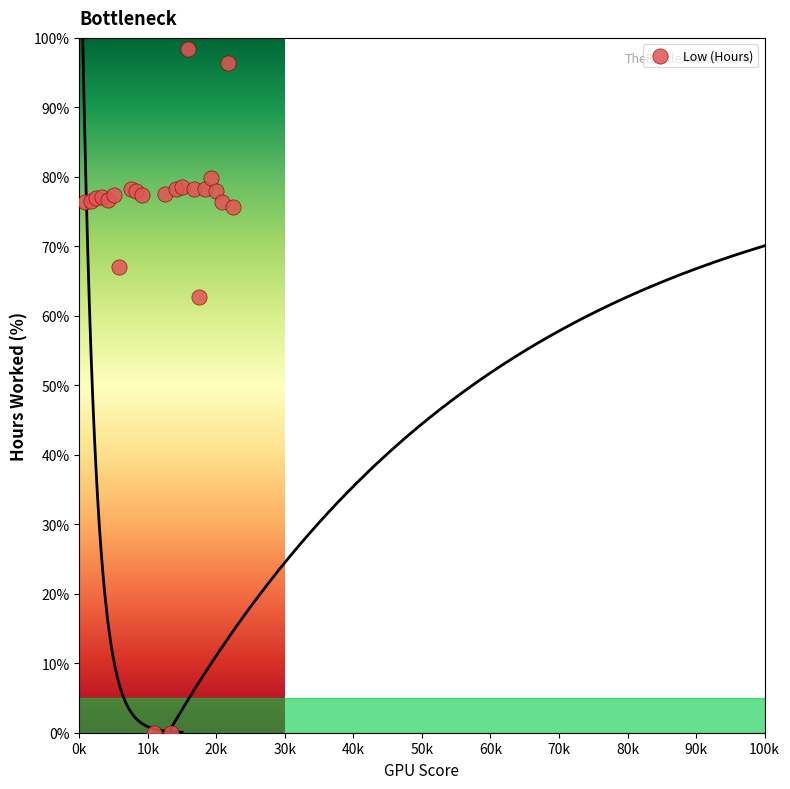

What Y value in the scatter plot is closest to 49?

62.7